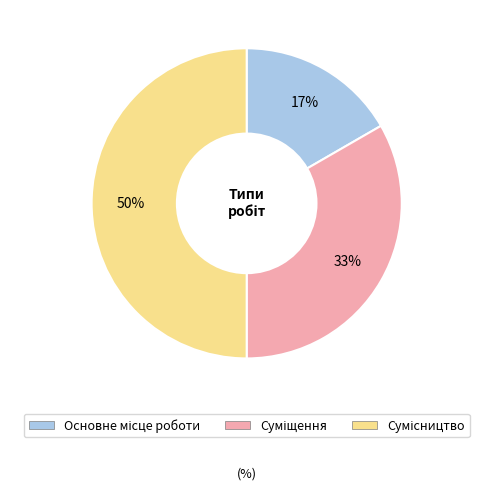

To the nearest percent, what is the difference between the largest and smallest slice percentages?

33%